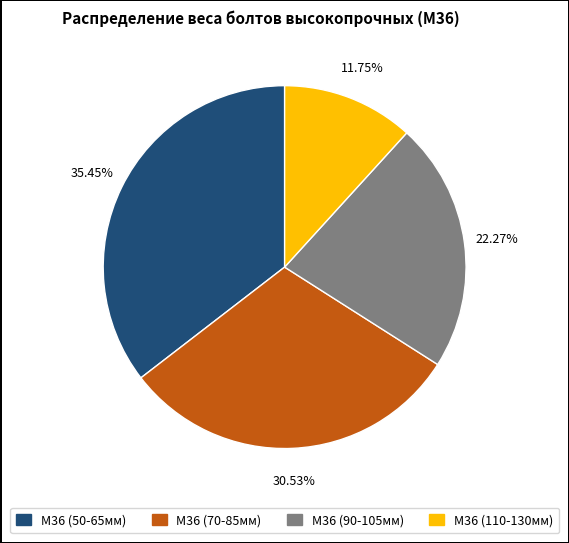

Is there a majority slice in this chart?

No